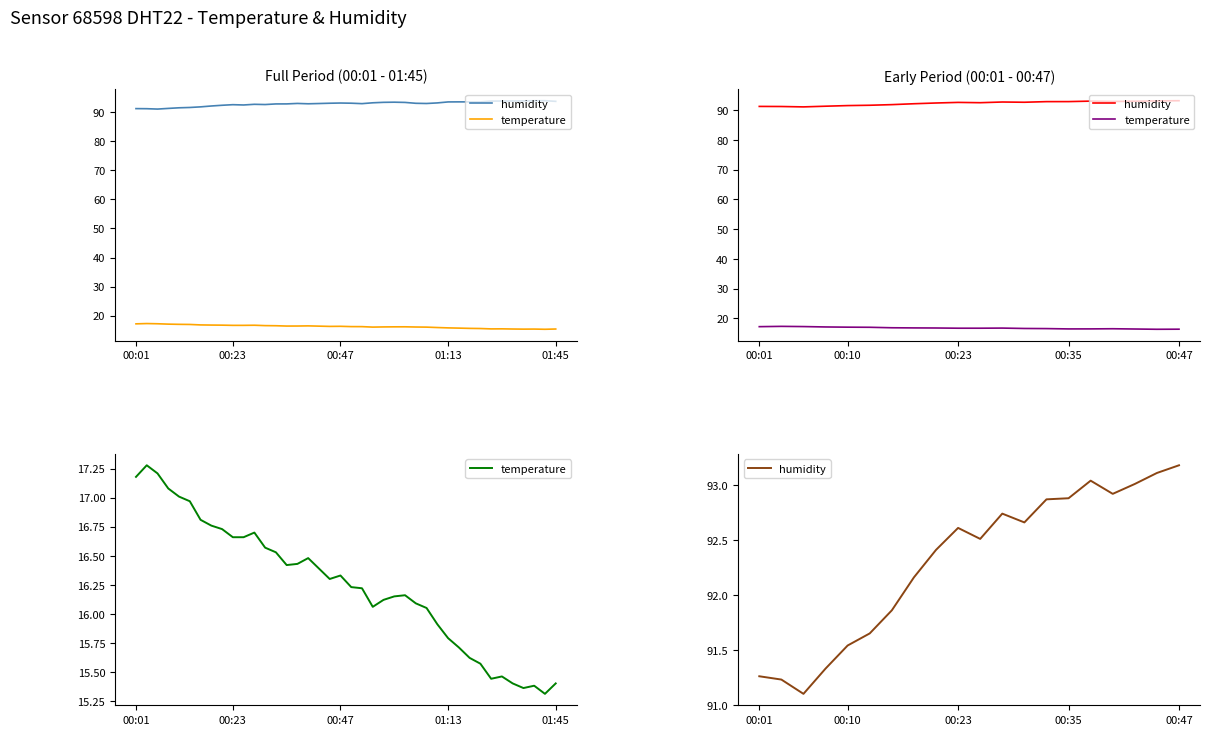

Read the humidity value at 11.

92.7